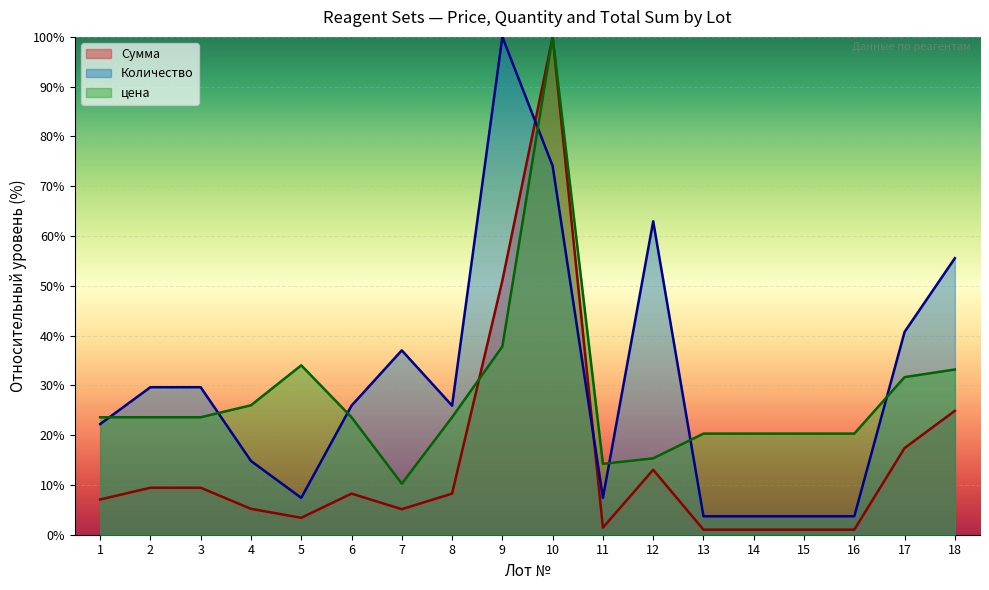

What is the highest value of the цена series?

100.0